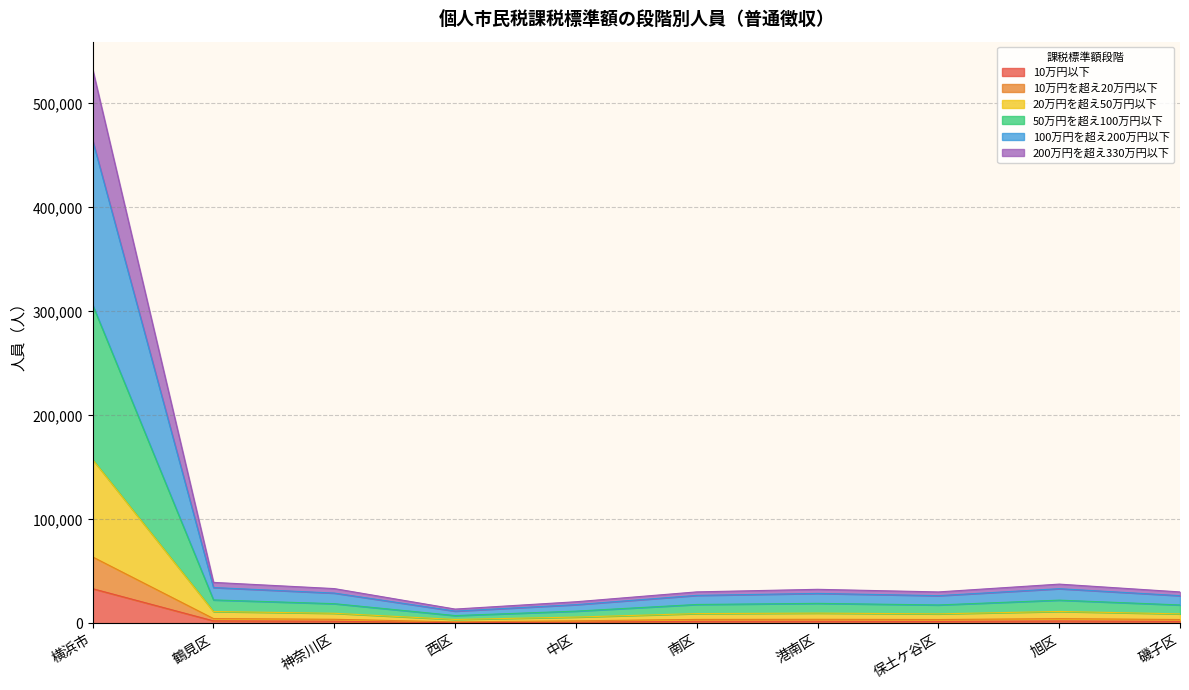

At which category does 10万円以下 reach its first local peak?

港南区